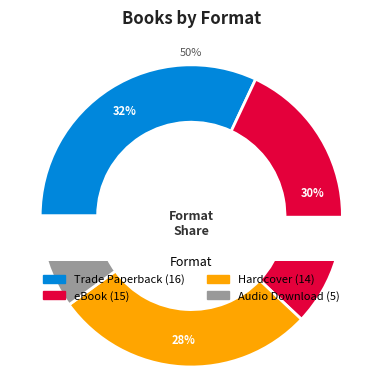

Is it true that eBook is 16% of the pie?

False